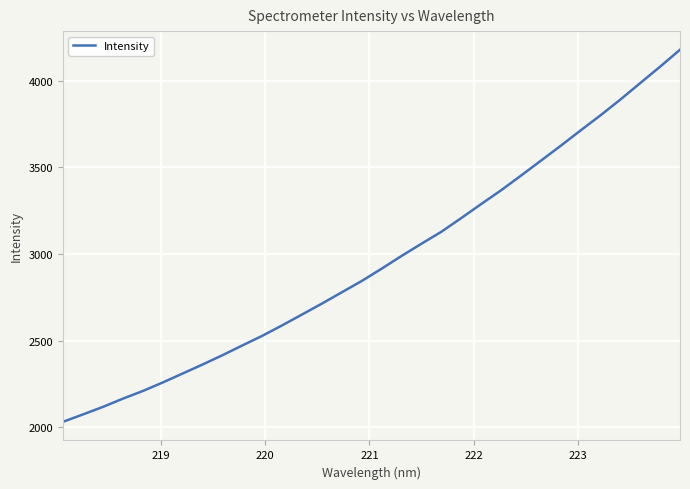

Reading left to right, what are all the values shown in this chart?

2031.1	2073.6	2117.0	2164.5	2208.8	2257.8	2309.7	2361.6	2415.4	2471.9	2527.4	2588.0	2650.7	2713.8	2779.1	2844.3	2915.4	2988.9	3059.4	3128.5	3207.6	3288.5	3367.9	3452.5	3538.7	3624.9	3713.7	3801.0	3892.0	3987.3	4082.0	4179.8